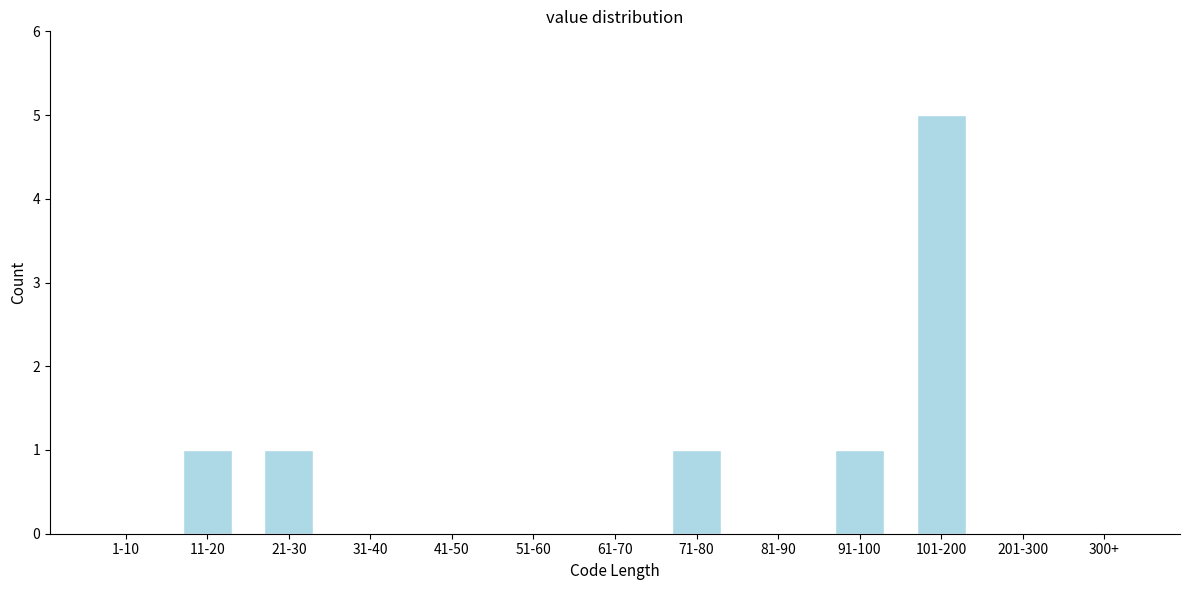

Reading right to left, extract all data points from this chart.

300+=0	201-300=0	101-200=5	91-100=1	81-90=0	71-80=1	61-70=0	51-60=0	41-50=0	31-40=0	21-30=1	11-20=1	1-10=0